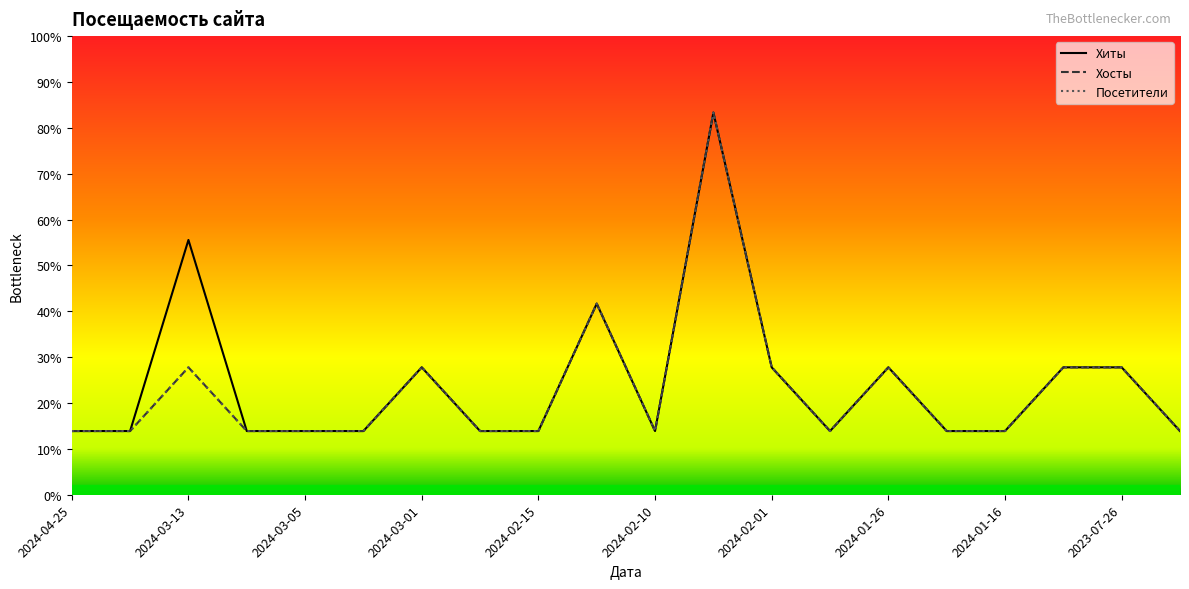

Where is Хосты nearest to the value 3?

2024-02-13